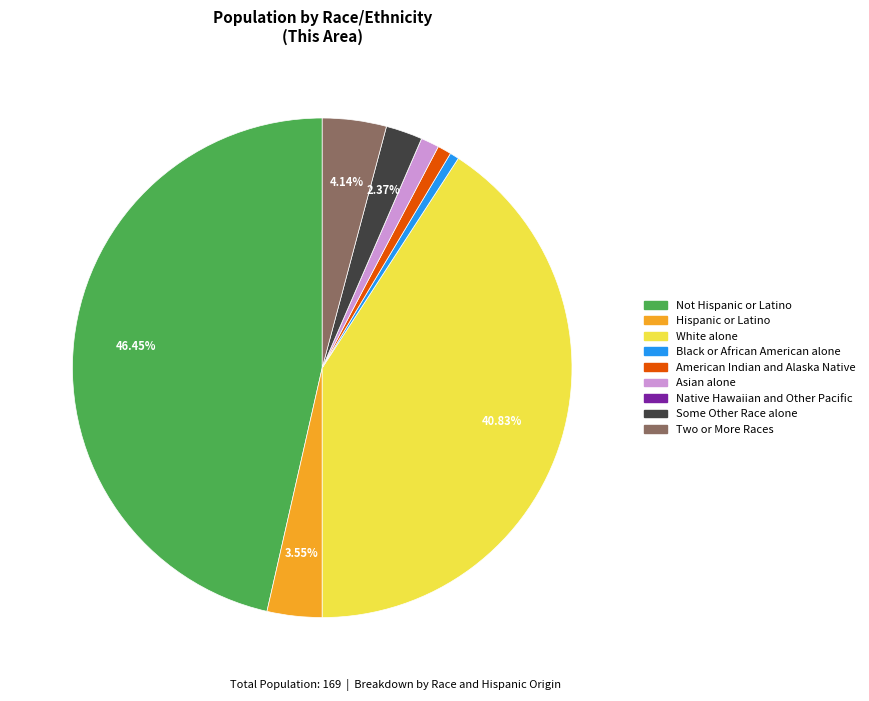

True or false: Asian alone accounts for 14% of the total.

False